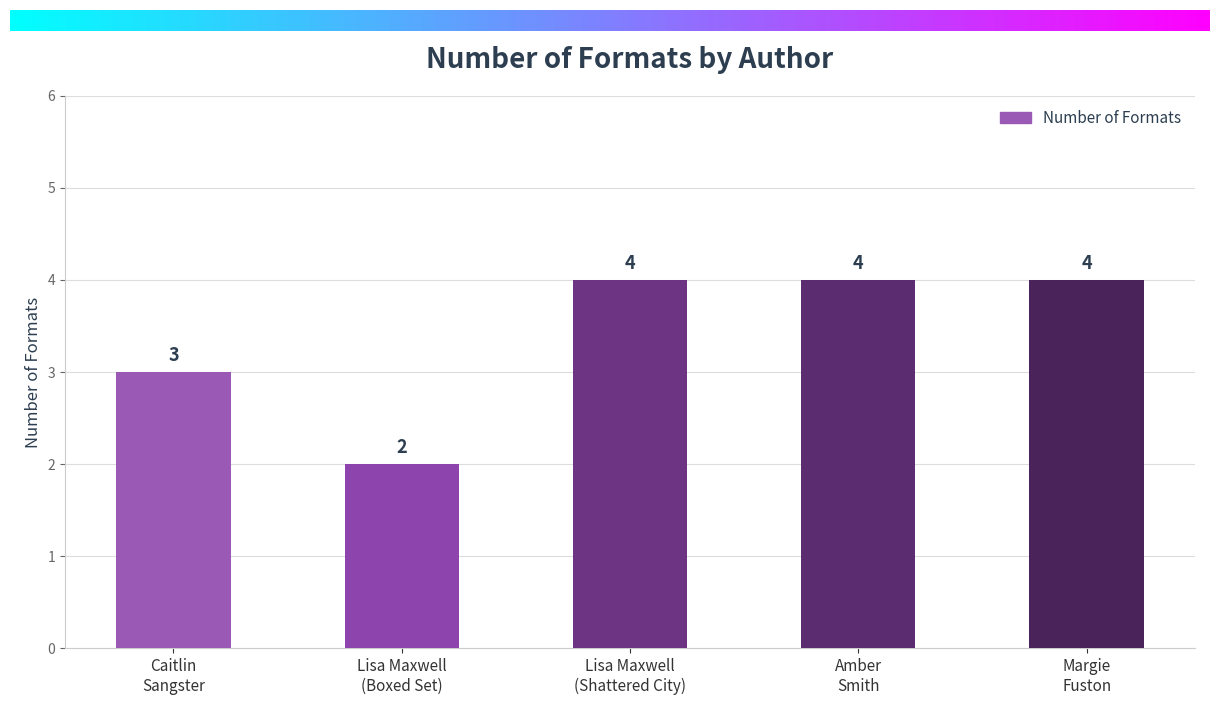

Where is the data nearest to the value 3?

Caitlin
Sangster